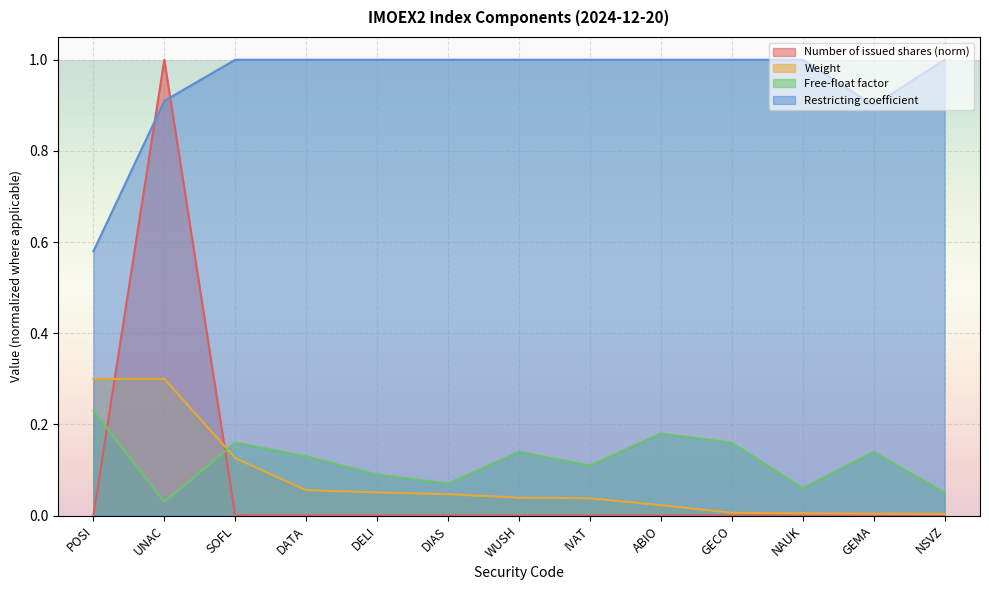

What are all the series names shown in the legend?

Number of issued shares (norm), Weight, Free-float factor, Restricting coefficient